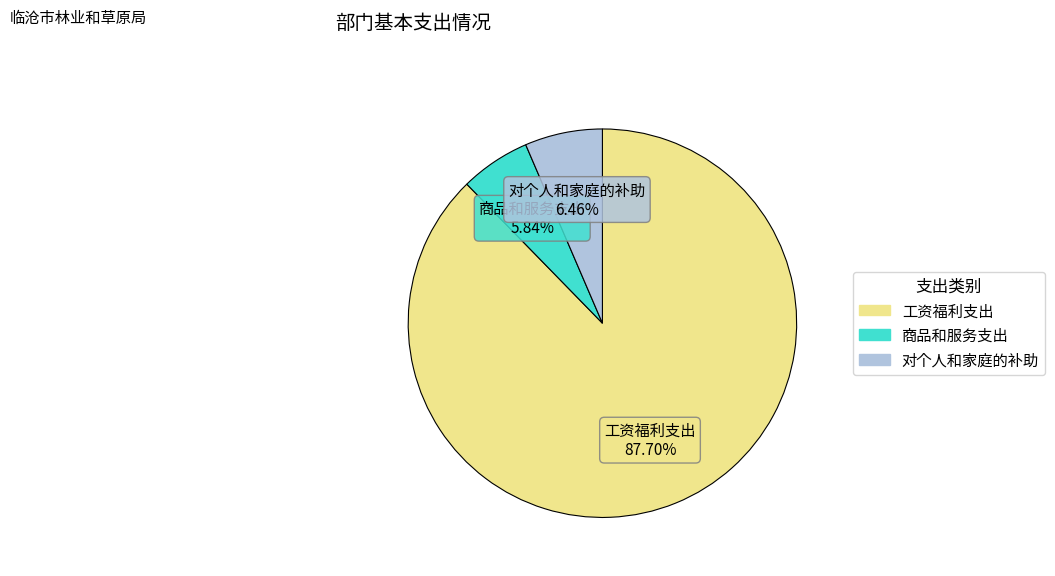

The 对个人和家庭的补助 slice represents 6% of the pie. True or false?

True